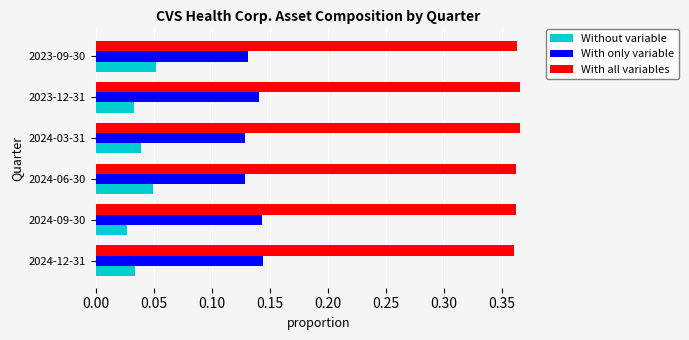

Which series has the largest total across all categories?

With all variables